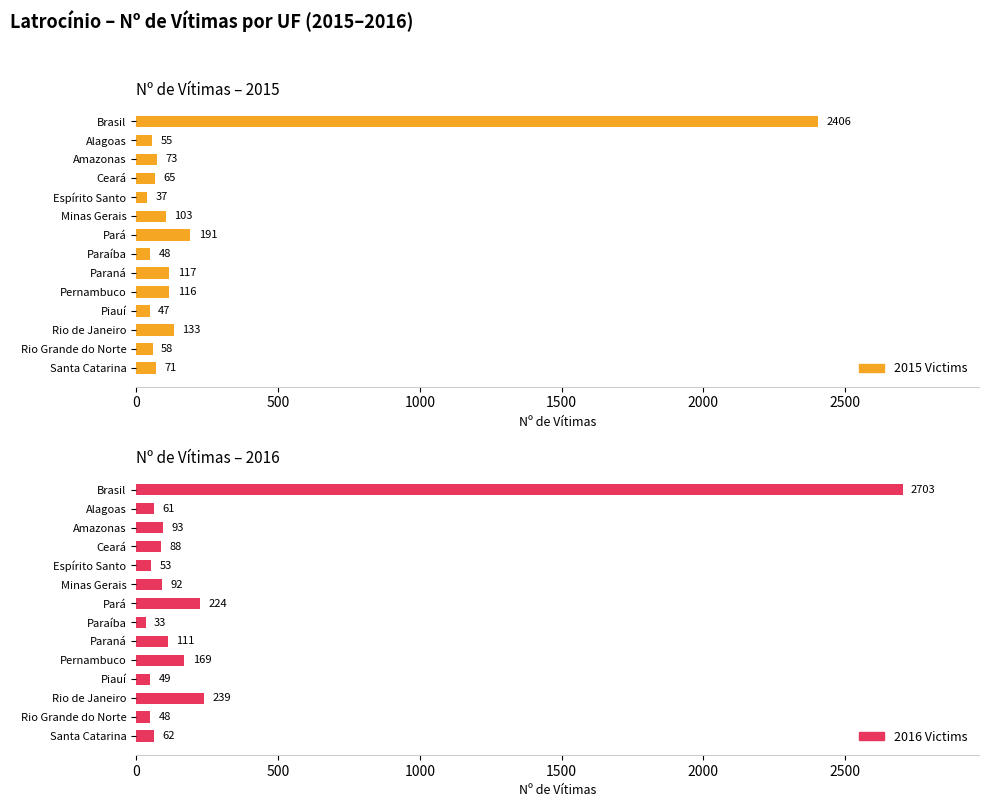

What is the minimum value shown in the chart?

33